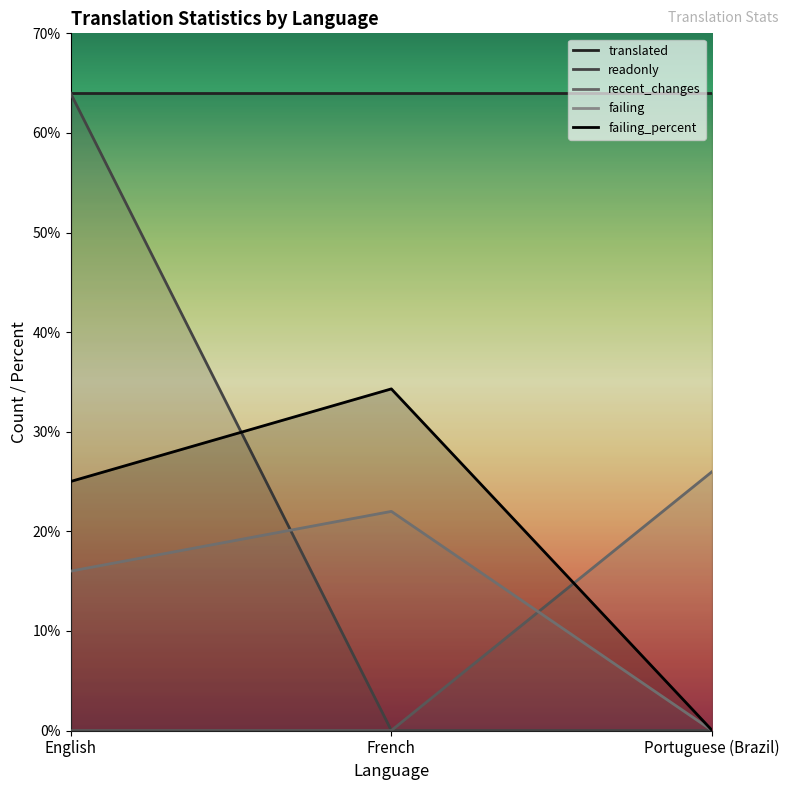

Which series has the largest total across all categories?

readonly